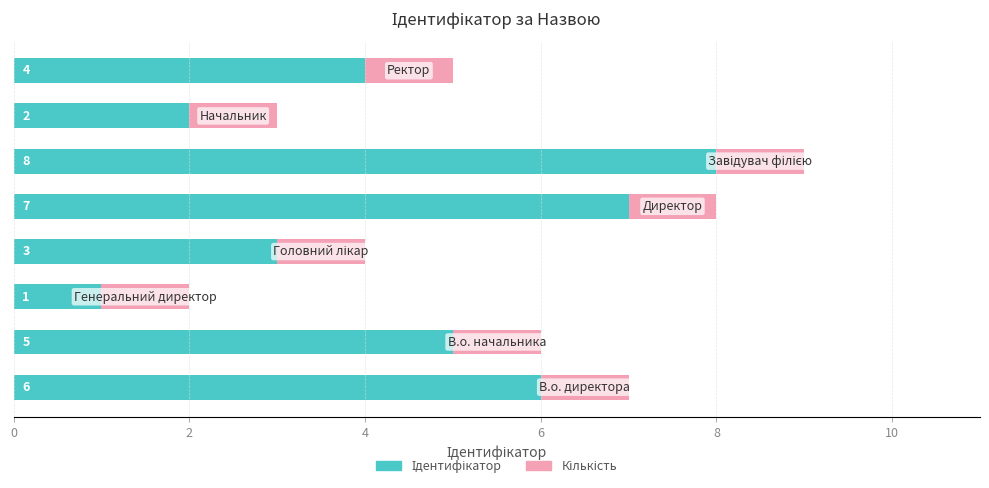

Count the number of data series in this chart.

2